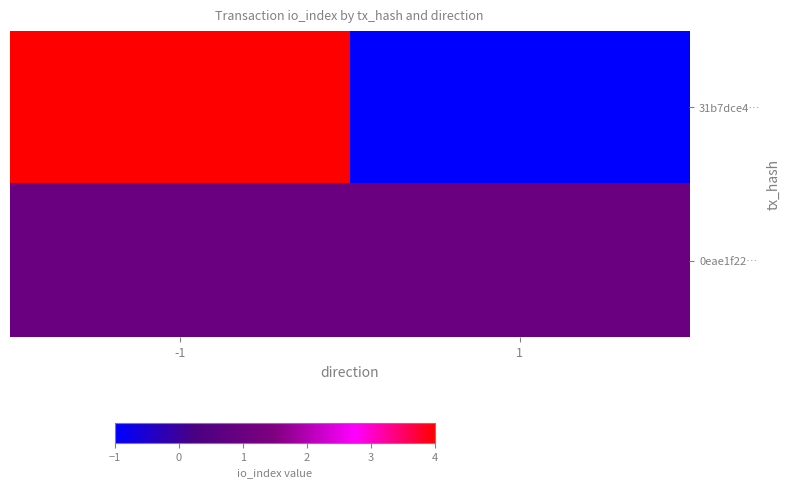

Which series changed the most between -1 and 1?

31b7dce4…